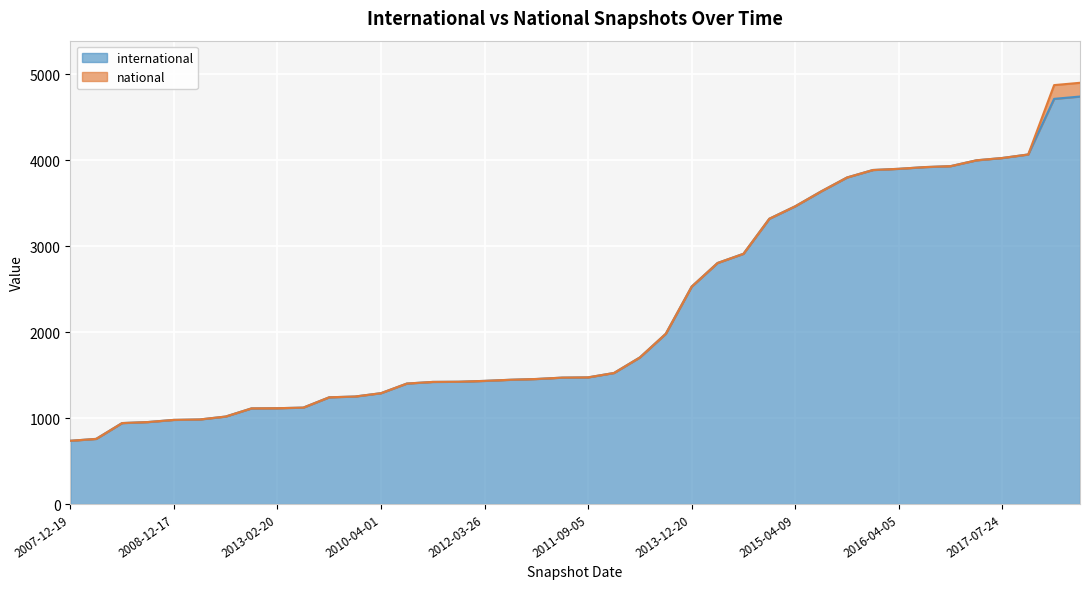

Which has a higher value, 2014-09-08 or 2015-04-09?

2015-04-09